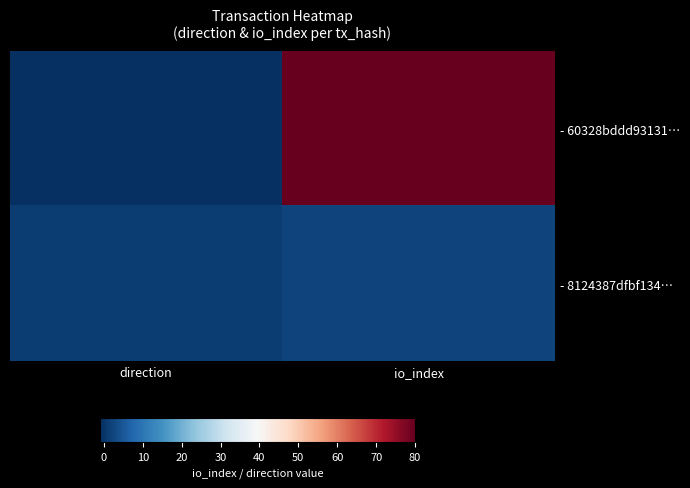

Which has a higher value, direction or io_index?

io_index